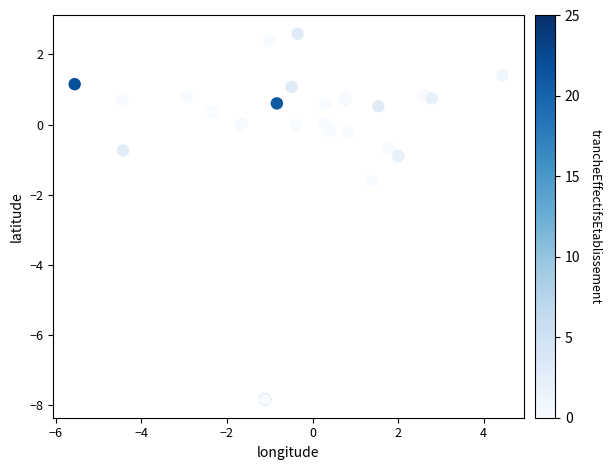

What Y value in the scatter plot is closest to -2?

-1.6